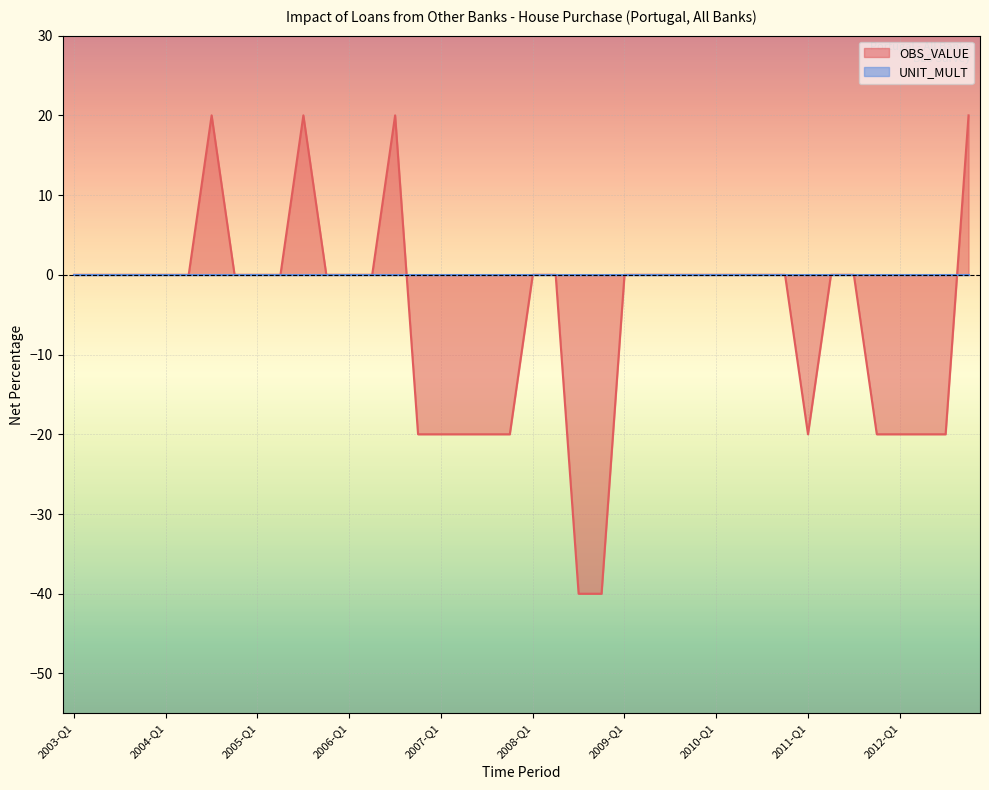

True or false: the data shows -35 at 2006-Q2.

False